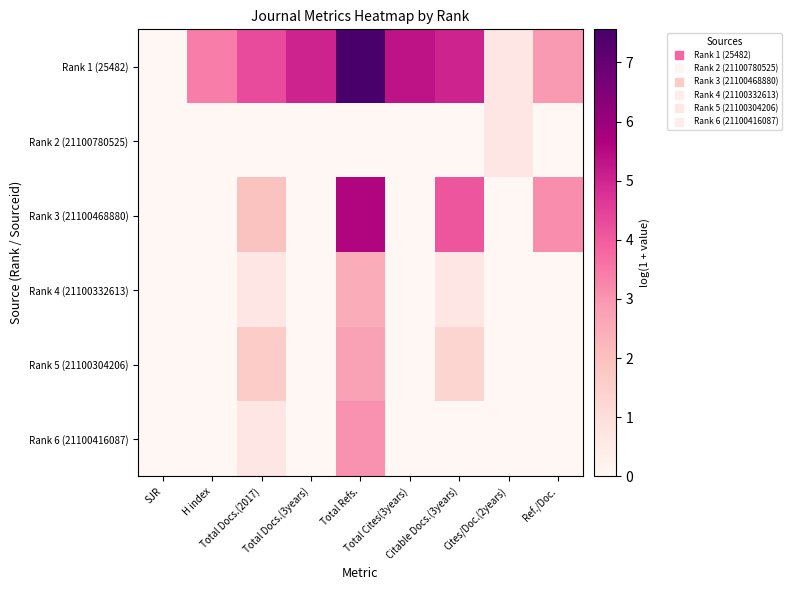

Reading left to right, transcribe all the data shown in this chart.

Rank 1 (25482): SJR=0.0	H index=3.4	Total Docs.(2017)=4.3	Total Docs.(3years)=5.0	Total Refs.=7.6	Total Cites(3years)=5.3	Citable Docs.(3years)=5.0	Cites/Doc.(2years)=0.7	Ref./Doc.=2.9
Rank 2 (21100780525): SJR=0.0	H index=0.0	Total Docs.(2017)=0.0	Total Docs.(3years)=0.0	Total Refs.=0.0	Total Cites(3years)=0.0	Citable Docs.(3years)=0.0	Cites/Doc.(2years)=0.7	Ref./Doc.=0.0
Rank 3 (21100468880): SJR=0.0	H index=0.0	Total Docs.(2017)=1.9	Total Docs.(3years)=0.0	Total Refs.=5.6	Total Cites(3years)=0.0	Citable Docs.(3years)=4.1	Cites/Doc.(2years)=0.0	Ref./Doc.=3.1
Rank 4 (21100332613): SJR=0.0	H index=0.0	Total Docs.(2017)=0.7	Total Docs.(3years)=0.0	Total Refs.=2.5	Total Cites(3years)=0.0	Citable Docs.(3years)=0.7	Cites/Doc.(2years)=0.0	Ref./Doc.=0.0
Rank 5 (21100304206): SJR=0.0	H index=0.0	Total Docs.(2017)=1.6	Total Docs.(3years)=0.0	Total Refs.=2.8	Total Cites(3years)=0.0	Citable Docs.(3years)=1.4	Cites/Doc.(2years)=0.0	Ref./Doc.=0.0
Rank 6 (21100416087): SJR=0.0	H index=0.0	Total Docs.(2017)=0.7	Total Docs.(3years)=0.0	Total Refs.=3.0	Total Cites(3years)=0.0	Citable Docs.(3years)=0.0	Cites/Doc.(2years)=0.0	Ref./Doc.=0.0